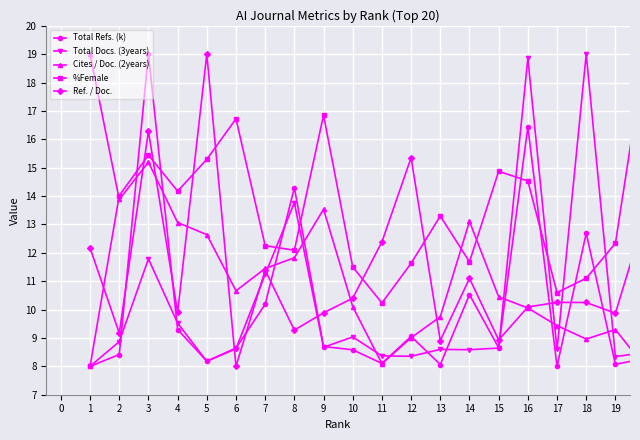

What is the value of the Total Refs. (k) point at the 9th from the left?

8.7